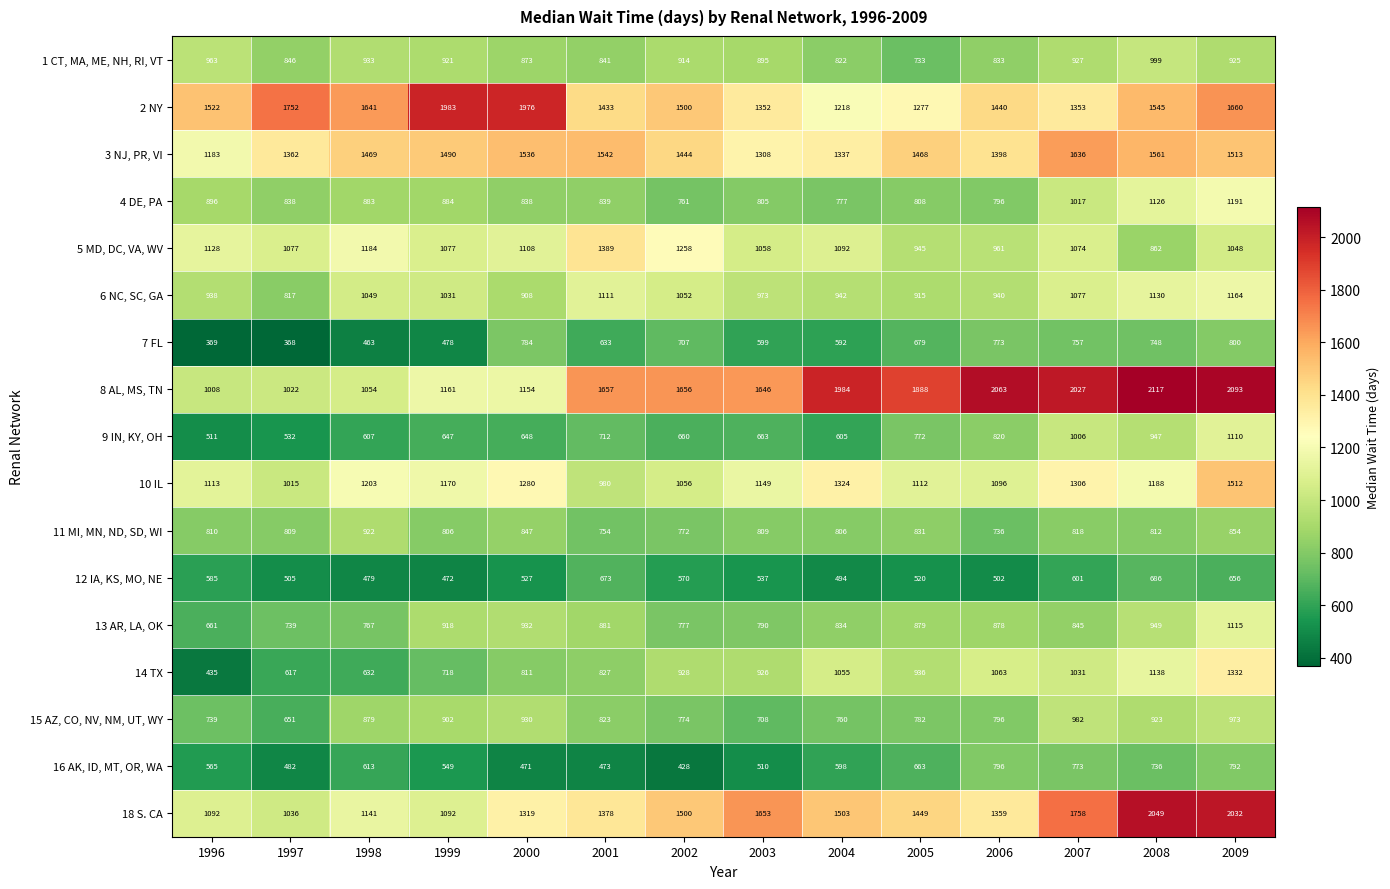

At which category is the sum across all series the highest?

2009